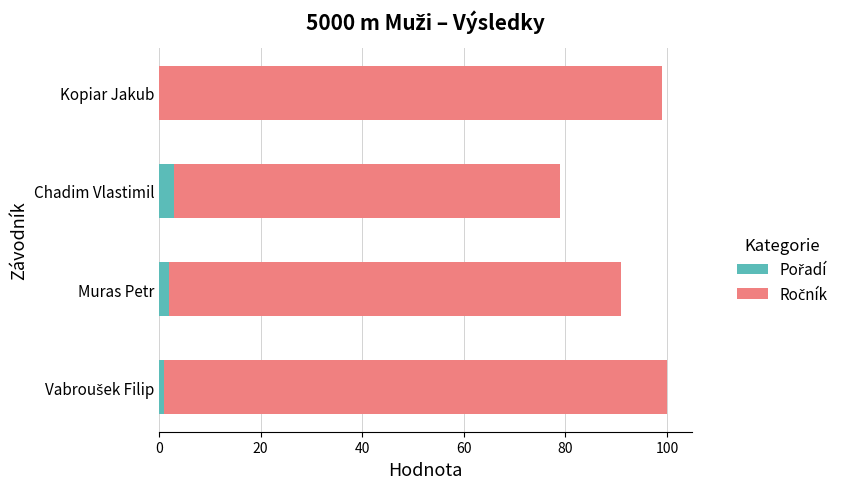

What is the total value across all series at Chadim Vlastimil?

79